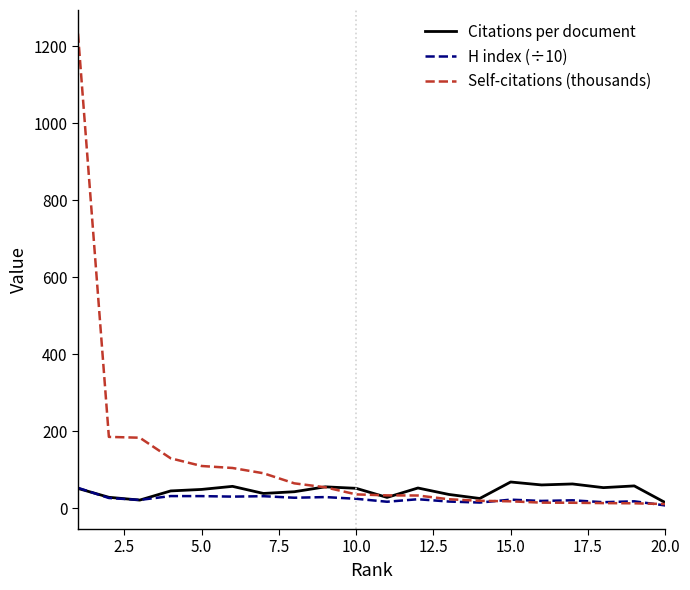

What is the maximum value for Self-citations (thousands)?

1232.6